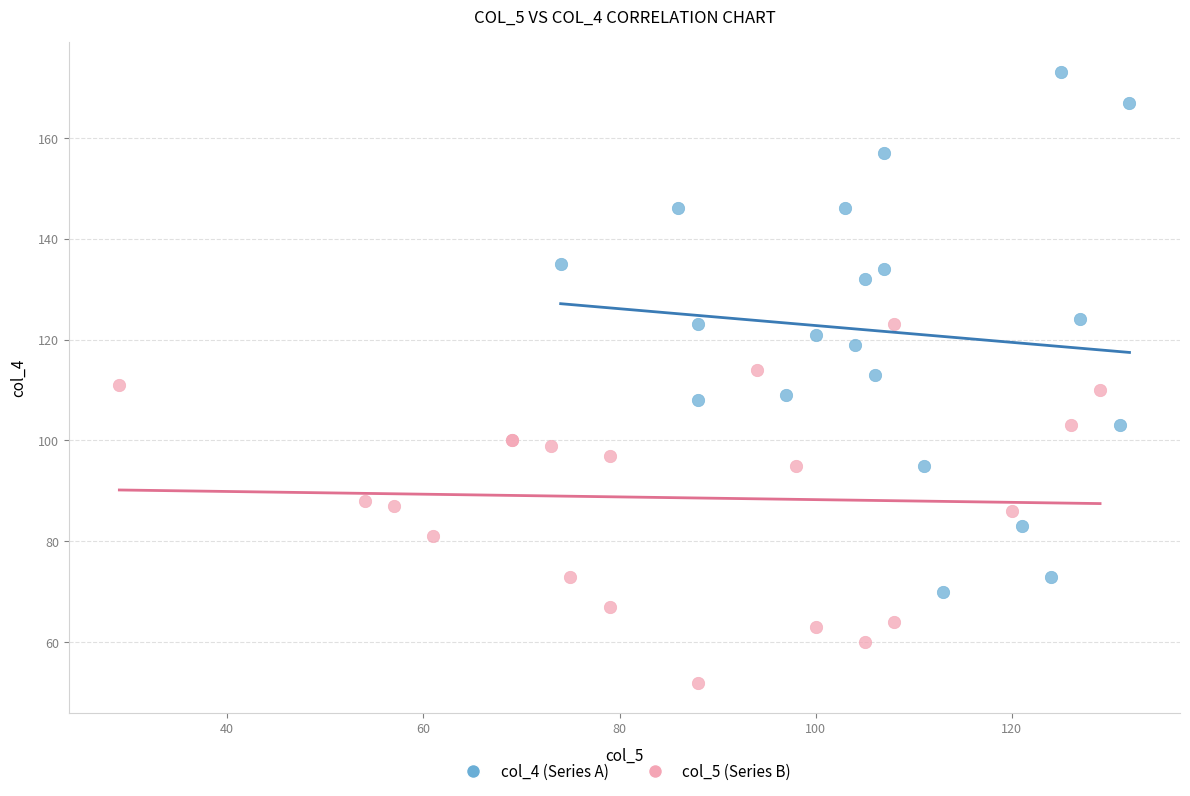

What are all the series names shown in the legend?

col_4 (Series A), col_5 (Series B)